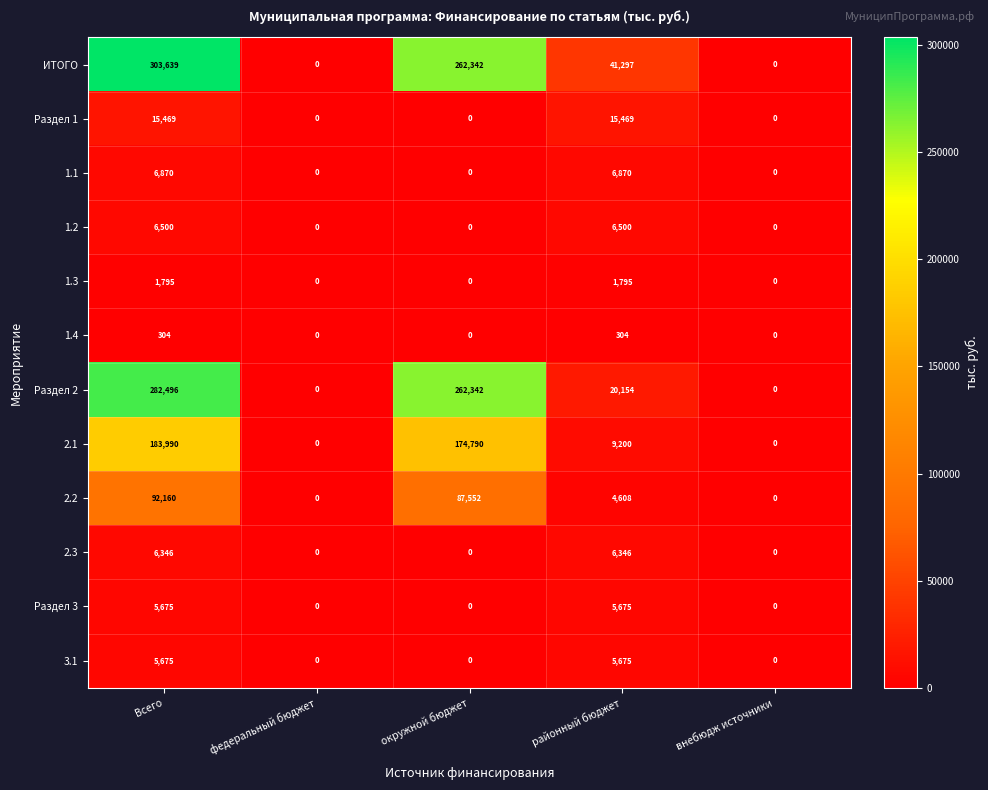

At how many categories does at least one series exceed 37261?

3